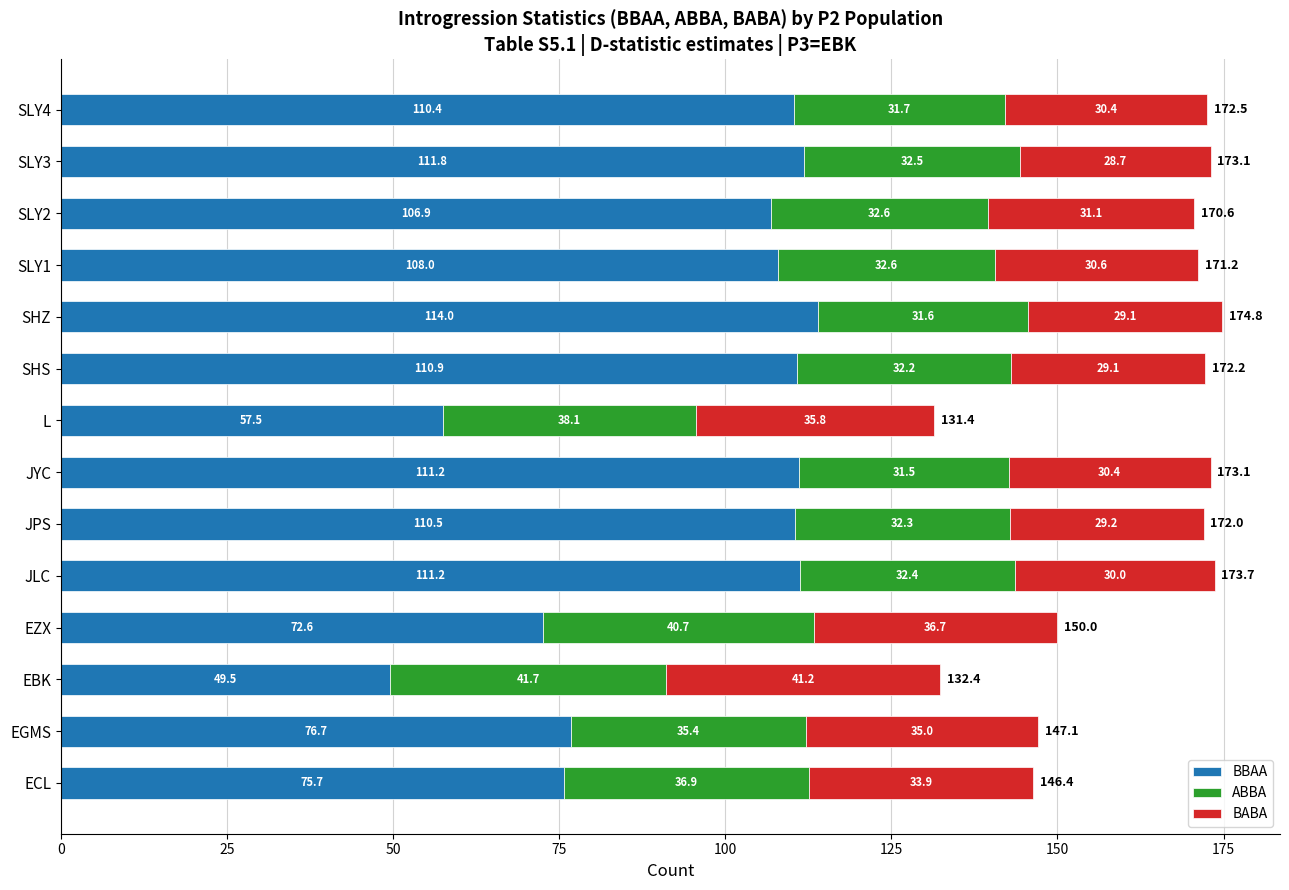

How many distinct data groups are displayed?

3